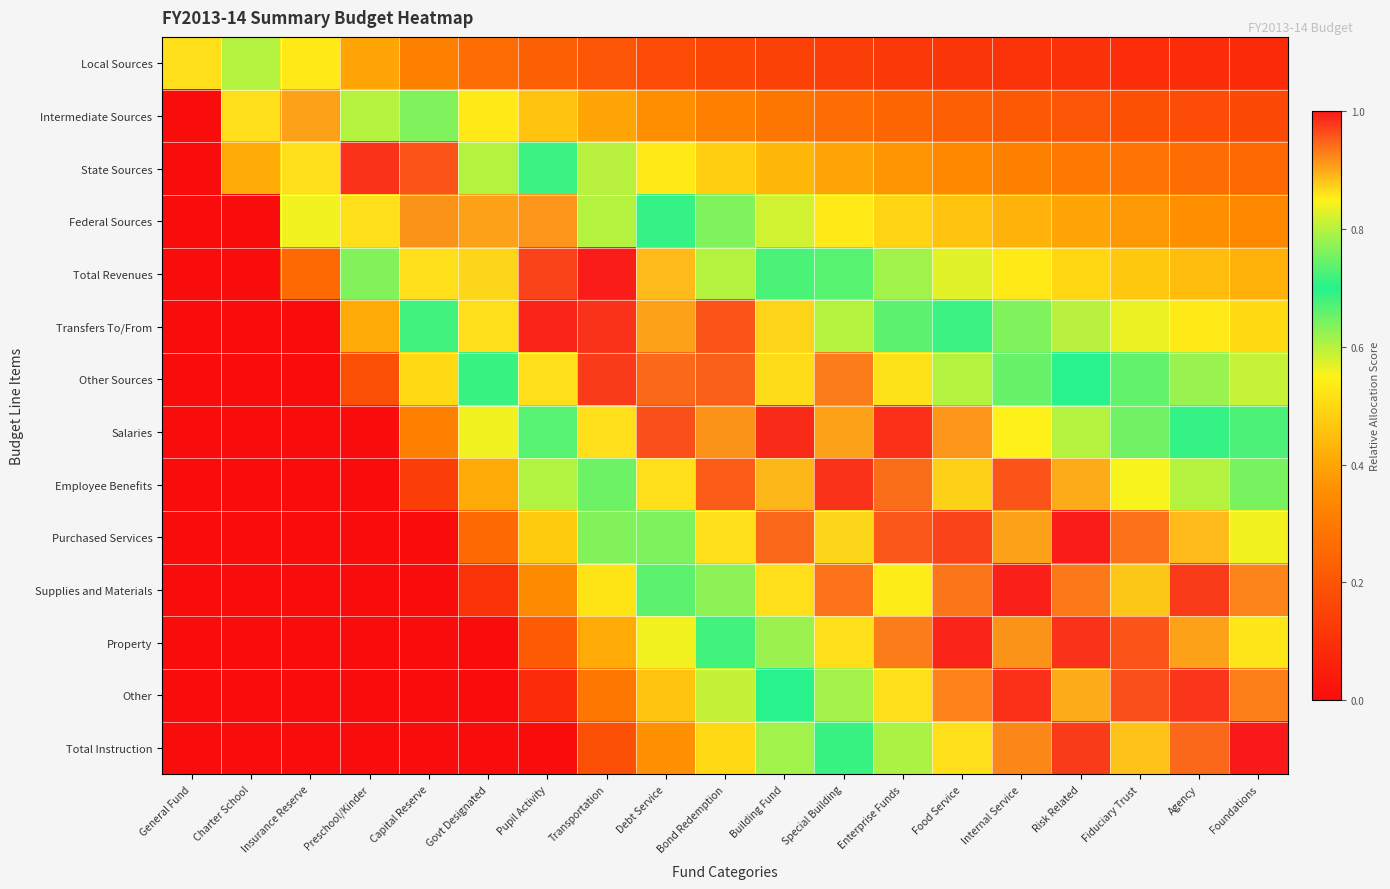

Reading left to right, list all the values displayed in this chart.

Local Sources: General Fund=0.9	Charter School=0.8	Insurance Reserve=0.5	Preschool/Kinder=0.4	Capital Reserve=0.3	Govt Designated=0.3	Pupil Activity=0.2	Transportation=0.2	Debt Service=0.2	Bond Redemption=0.2	Building Fund=0.1	Special Building=0.1	Enterprise Funds=0.1	Food Service=0.1	Internal Service=0.1	Risk Related=0.1	Fiduciary Trust=0.1	Agency=0.1	Foundations=0.1
Intermediate Sources: General Fund=0.0	Charter School=0.9	Insurance Reserve=0.9	Preschool/Kinder=0.8	Capital Reserve=0.6	Govt Designated=0.5	Pupil Activity=0.5	Transportation=0.4	Debt Service=0.4	Bond Redemption=0.3	Building Fund=0.3	Special Building=0.3	Enterprise Funds=0.2	Food Service=0.2	Internal Service=0.2	Risk Related=0.2	Fiduciary Trust=0.2	Agency=0.2	Foundations=0.2
State Sources: General Fund=0.0	Charter School=0.4	Insurance Reserve=0.9	Preschool/Kinder=1.0	Capital Reserve=1.0	Govt Designated=0.8	Pupil Activity=0.7	Transportation=0.6	Debt Service=0.5	Bond Redemption=0.5	Building Fund=0.4	Special Building=0.4	Enterprise Funds=0.4	Food Service=0.3	Internal Service=0.3	Risk Related=0.3	Fiduciary Trust=0.3	Agency=0.3	Foundations=0.3
Federal Sources: General Fund=0.0	Charter School=0.0	Insurance Reserve=0.6	Preschool/Kinder=0.9	Capital Reserve=0.9	Govt Designated=0.9	Pupil Activity=0.9	Transportation=0.8	Debt Service=0.7	Bond Redemption=0.6	Building Fund=0.6	Special Building=0.5	Enterprise Funds=0.5	Food Service=0.5	Internal Service=0.4	Risk Related=0.4	Fiduciary Trust=0.4	Agency=0.4	Foundations=0.3
Total Revenues: General Fund=0.0	Charter School=0.0	Insurance Reserve=0.3	Preschool/Kinder=0.6	Capital Reserve=0.9	Govt Designated=0.9	Pupil Activity=1.0	Transportation=1.0	Debt Service=0.9	Bond Redemption=0.8	Building Fund=0.7	Special Building=0.7	Enterprise Funds=0.6	Food Service=0.6	Internal Service=0.5	Risk Related=0.5	Fiduciary Trust=0.5	Agency=0.4	Foundations=0.4
Transfers To/From: General Fund=0.0	Charter School=0.0	Insurance Reserve=0.0	Preschool/Kinder=0.4	Capital Reserve=0.7	Govt Designated=0.9	Pupil Activity=1.0	Transportation=1.0	Debt Service=0.9	Bond Redemption=1.0	Building Fund=0.9	Special Building=0.8	Enterprise Funds=0.7	Food Service=0.7	Internal Service=0.6	Risk Related=0.6	Fiduciary Trust=0.6	Agency=0.5	Foundations=0.5
Other Sources: General Fund=0.0	Charter School=0.0	Insurance Reserve=0.0	Preschool/Kinder=0.2	Capital Reserve=0.5	Govt Designated=0.7	Pupil Activity=0.9	Transportation=1.0	Debt Service=0.9	Bond Redemption=0.9	Building Fund=0.9	Special Building=0.9	Enterprise Funds=0.9	Food Service=0.8	Internal Service=0.7	Risk Related=0.7	Fiduciary Trust=0.7	Agency=0.6	Foundations=0.6
Salaries: General Fund=0.0	Charter School=0.0	Insurance Reserve=0.0	Preschool/Kinder=0.0	Capital Reserve=0.3	Govt Designated=0.6	Pupil Activity=0.7	Transportation=0.9	Debt Service=1.0	Bond Redemption=0.9	Building Fund=1.0	Special Building=0.9	Enterprise Funds=1.0	Food Service=0.9	Internal Service=0.9	Risk Related=0.8	Fiduciary Trust=0.8	Agency=0.7	Foundations=0.7
Employee Benefits: General Fund=0.0	Charter School=0.0	Insurance Reserve=0.0	Preschool/Kinder=0.0	Capital Reserve=0.1	Govt Designated=0.4	Pupil Activity=0.6	Transportation=0.7	Debt Service=0.9	Bond Redemption=1.0	Building Fund=0.9	Special Building=1.0	Enterprise Funds=0.9	Food Service=0.9	Internal Service=1.0	Risk Related=0.9	Fiduciary Trust=0.8	Agency=0.8	Foundations=0.8
Purchased Services: General Fund=0.0	Charter School=0.0	Insurance Reserve=0.0	Preschool/Kinder=0.0	Capital Reserve=0.0	Govt Designated=0.3	Pupil Activity=0.5	Transportation=0.6	Debt Service=0.8	Bond Redemption=0.9	Building Fund=0.9	Special Building=0.9	Enterprise Funds=1.0	Food Service=1.0	Internal Service=0.9	Risk Related=1.0	Fiduciary Trust=0.9	Agency=0.9	Foundations=0.8
Supplies and Materials: General Fund=0.0	Charter School=0.0	Insurance Reserve=0.0	Preschool/Kinder=0.0	Capital Reserve=0.0	Govt Designated=0.1	Pupil Activity=0.3	Transportation=0.5	Debt Service=0.7	Bond Redemption=0.8	Building Fund=0.9	Special Building=0.9	Enterprise Funds=0.9	Food Service=0.9	Internal Service=1.0	Risk Related=0.9	Fiduciary Trust=0.9	Agency=1.0	Foundations=0.9
Property: General Fund=0.0	Charter School=0.0	Insurance Reserve=0.0	Preschool/Kinder=0.0	Capital Reserve=0.0	Govt Designated=0.0	Pupil Activity=0.2	Transportation=0.4	Debt Service=0.6	Bond Redemption=0.7	Building Fund=0.8	Special Building=0.9	Enterprise Funds=0.9	Food Service=1.0	Internal Service=0.9	Risk Related=1.0	Fiduciary Trust=1.0	Agency=0.9	Foundations=0.9
Other: General Fund=0.0	Charter School=0.0	Insurance Reserve=0.0	Preschool/Kinder=0.0	Capital Reserve=0.0	Govt Designated=0.0	Pupil Activity=0.1	Transportation=0.3	Debt Service=0.5	Bond Redemption=0.6	Building Fund=0.7	Special Building=0.8	Enterprise Funds=0.9	Food Service=0.9	Internal Service=1.0	Risk Related=0.9	Fiduciary Trust=1.0	Agency=1.0	Foundations=0.9
Total Instruction: General Fund=0.0	Charter School=0.0	Insurance Reserve=0.0	Preschool/Kinder=0.0	Capital Reserve=0.0	Govt Designated=0.0	Pupil Activity=0.0	Transportation=0.2	Debt Service=0.4	Bond Redemption=0.5	Building Fund=0.6	Special Building=0.7	Enterprise Funds=0.8	Food Service=0.9	Internal Service=0.9	Risk Related=1.0	Fiduciary Trust=0.9	Agency=0.9	Foundations=1.0